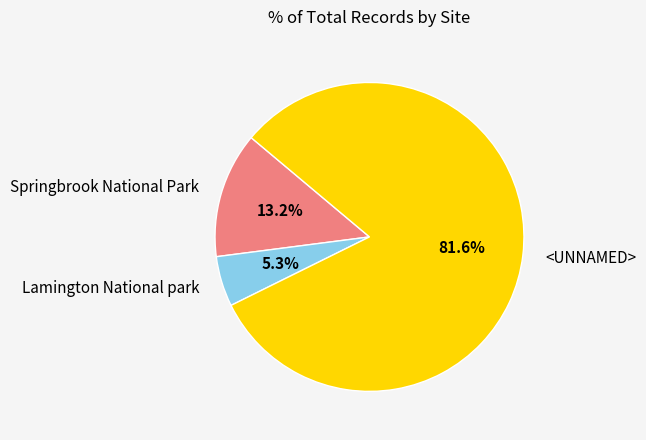

Is <UNNAMED> the majority of the pie?

Yes